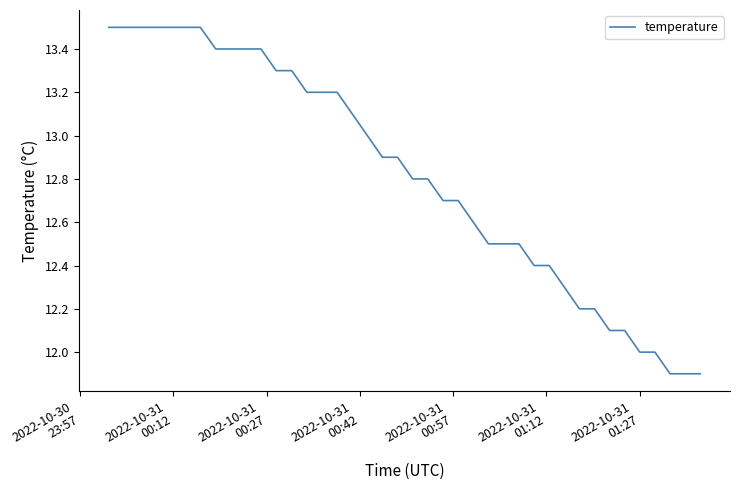

What is the minimum value shown in the chart?

11.9